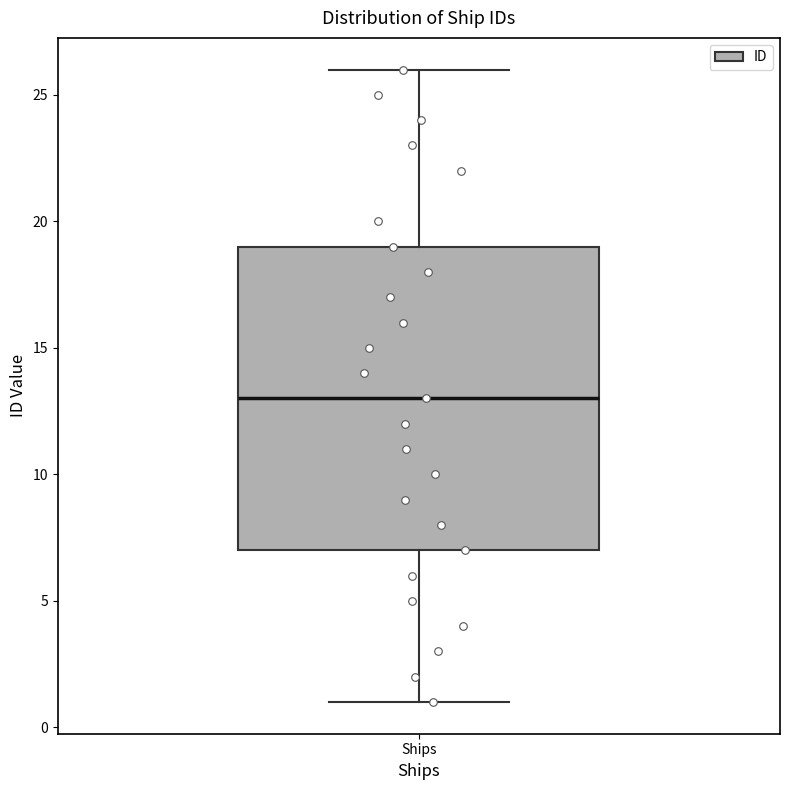

Where does the median line of the box for Ships sit on the y-axis? The values are not printed on the chart, so give them approximately, as read against the axis.

13